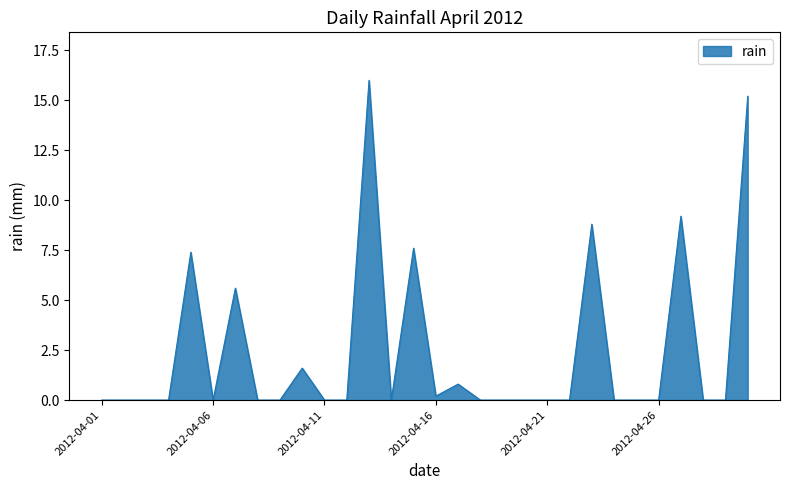

Reading left to right, list all the values displayed in this chart.

0.0	0.0	0.0	0.0	7.4	0.0	5.6	0.0	0.0	1.6	0.0	0.0	16.0	0.0	7.6	0.2	0.8	0.0	0.0	0.0	0.0	0.0	8.8	0.0	0.0	0.0	9.2	0.0	0.0	15.2